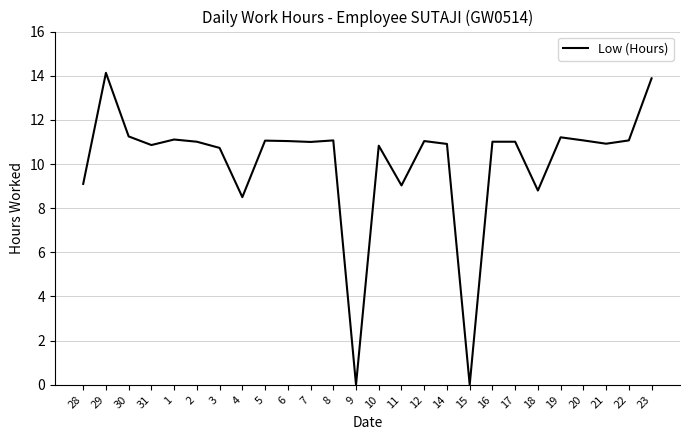

What value does the data have at 12?

11.0